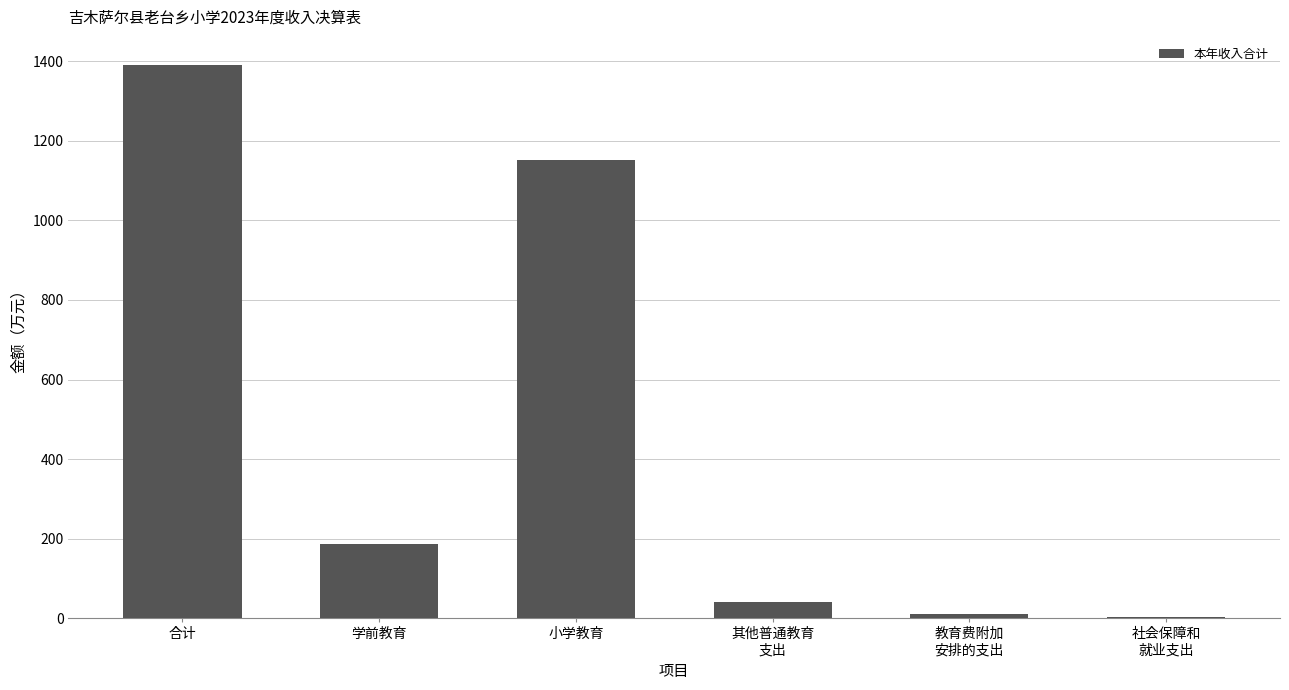

Does the chart contain stacked bars?

No